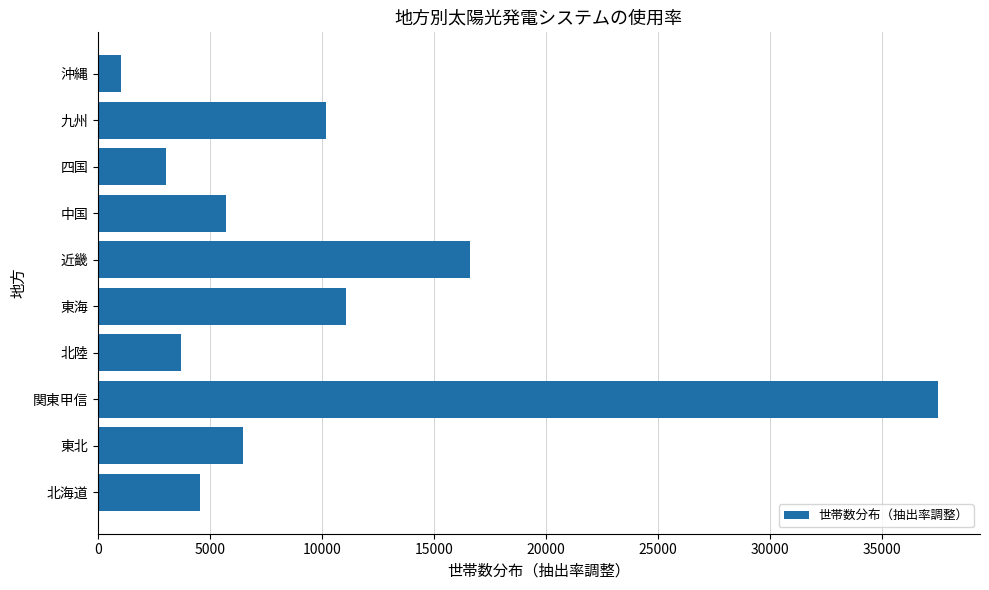

What is the sum of all values?

99999